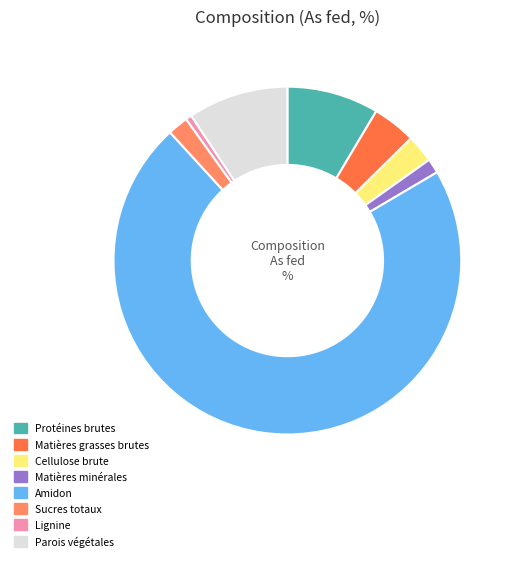

The Protéines brutes slice represents 1% of the pie. True or false?

False